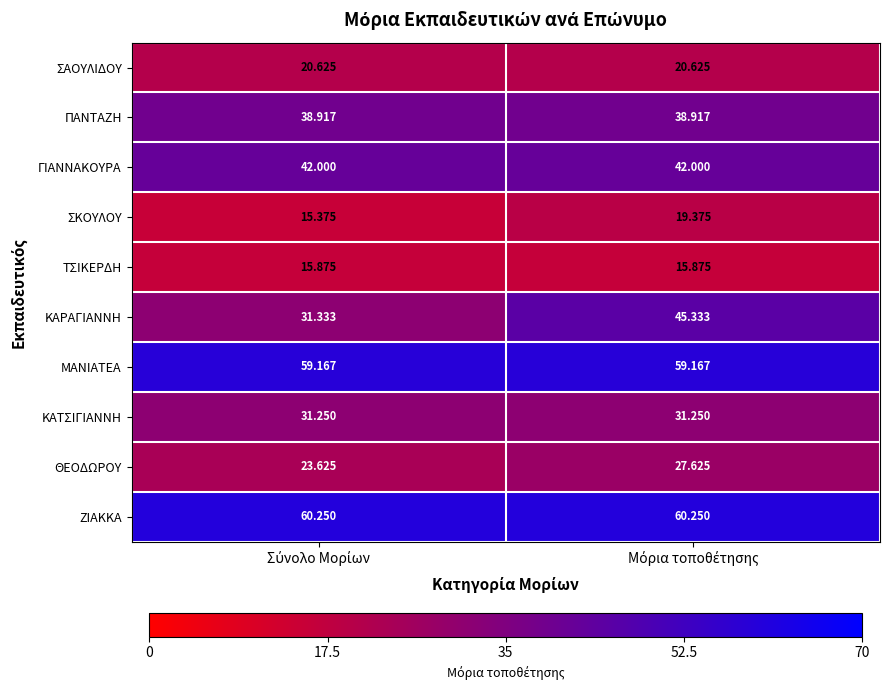

Which series has the largest total across all categories?

ΖΙΑΚΚΑ